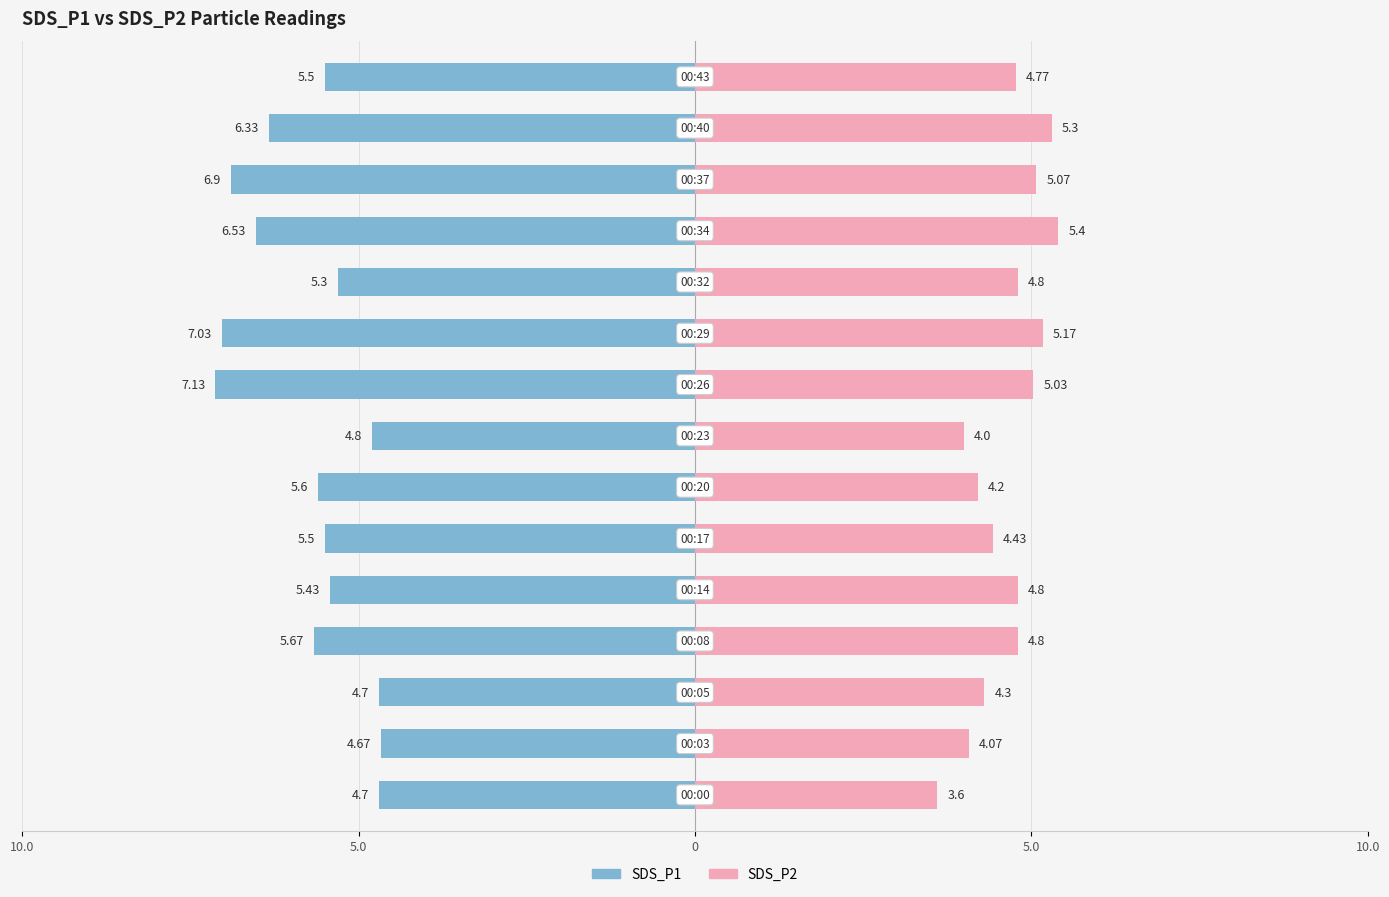

How many data points in SDS_P2 are less than 4?

1